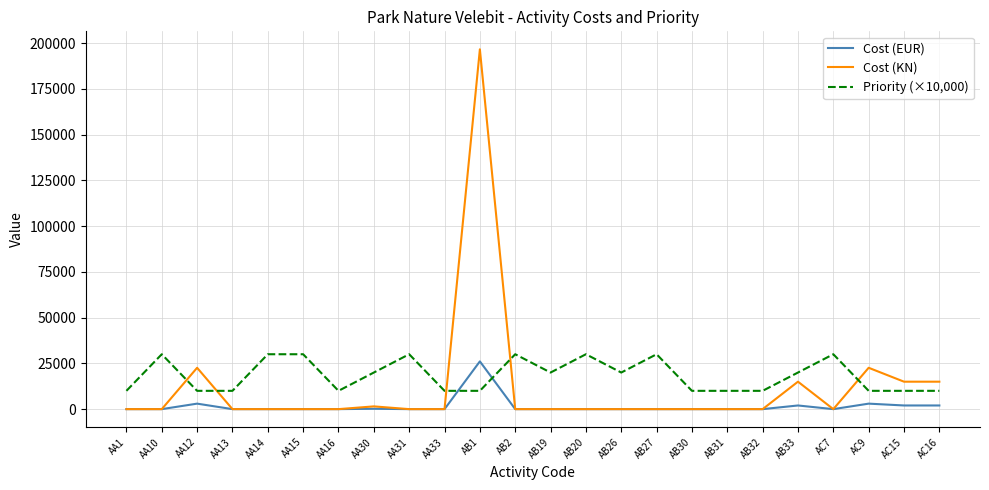

How many intersections are there between Cost (EUR) and Priority (×10,000)?

2